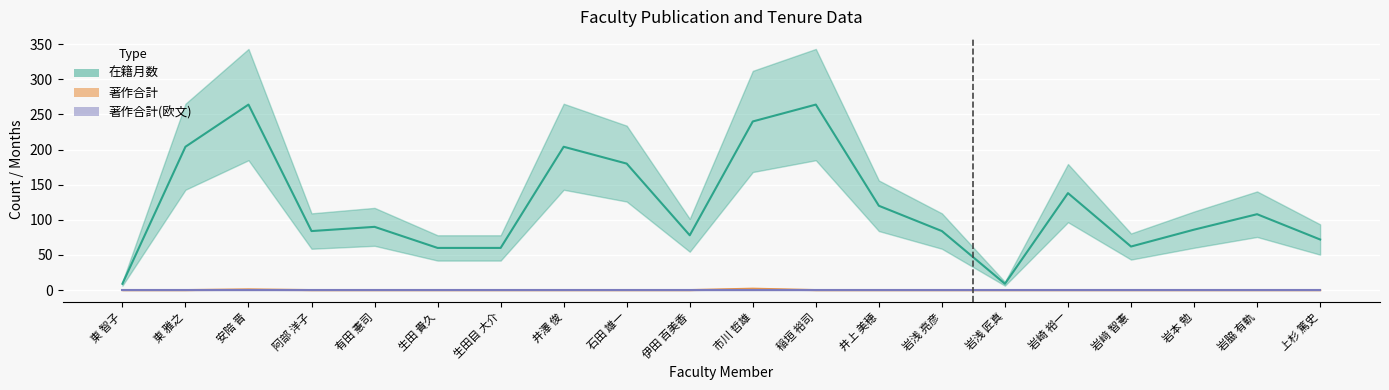

What is the label of the 14th point from the left?

岩浅 亮彦